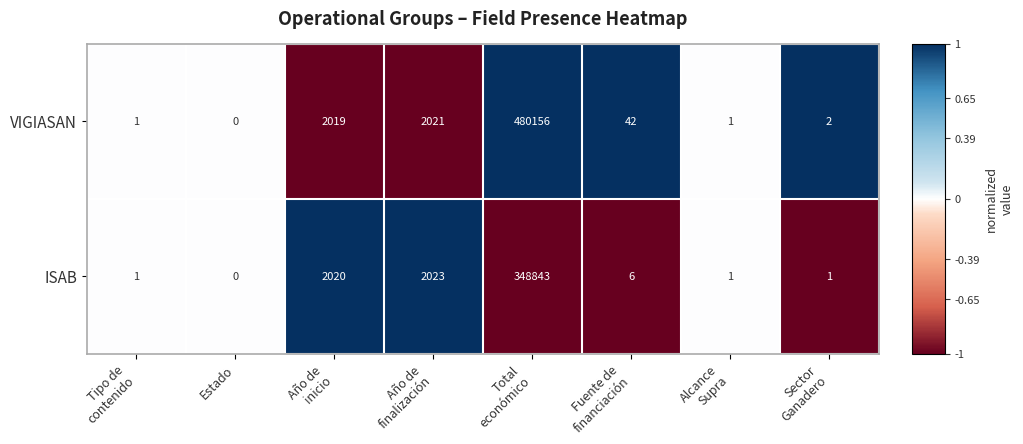

Reading right to left, extract all data points from this chart.

VIGIASAN: 2	1	42	480156	2021	2019	0	1
ISAB: 1	1	6	348843	2023	2020	0	1